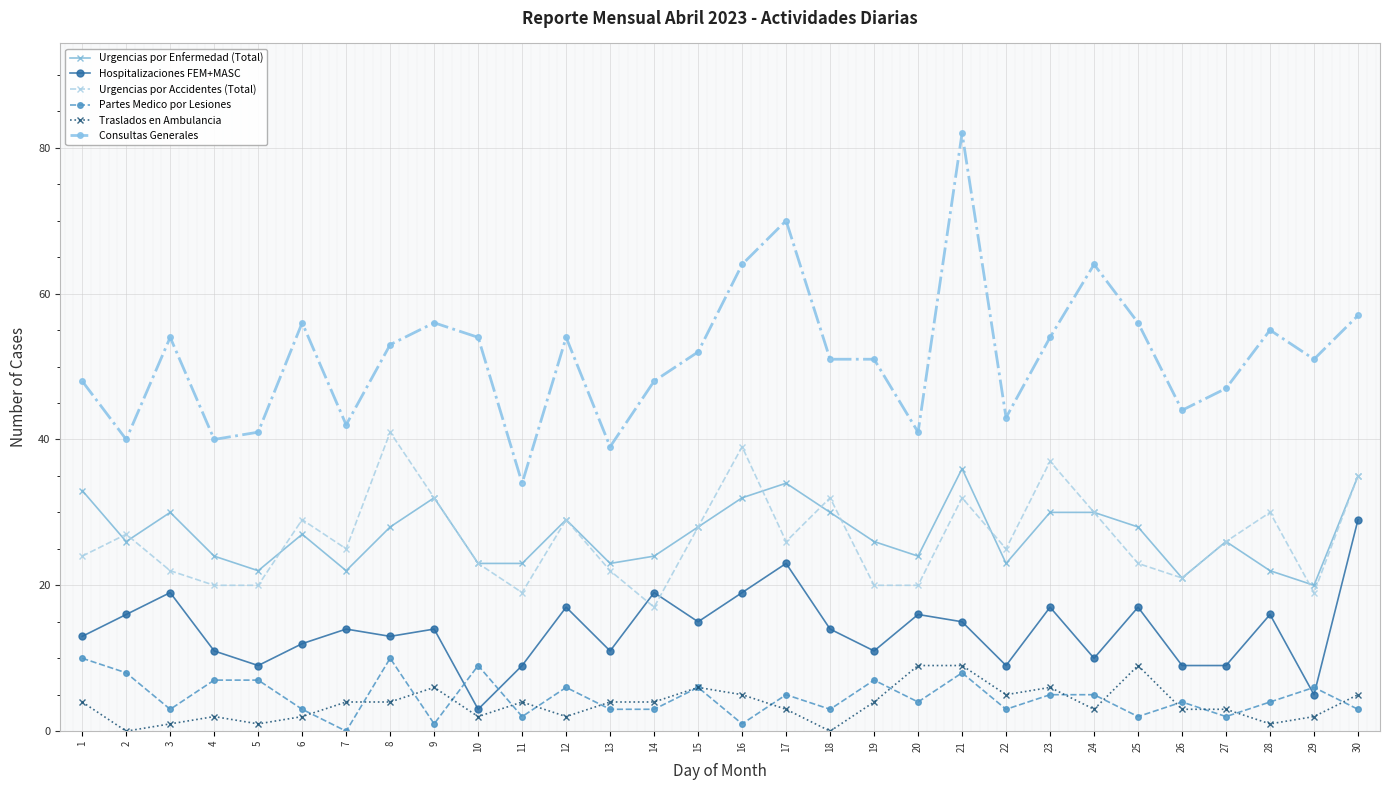

In Hospitalizaciones FEM+MASC, how many points are higher than both neighbors (excluding endpoints)?

10